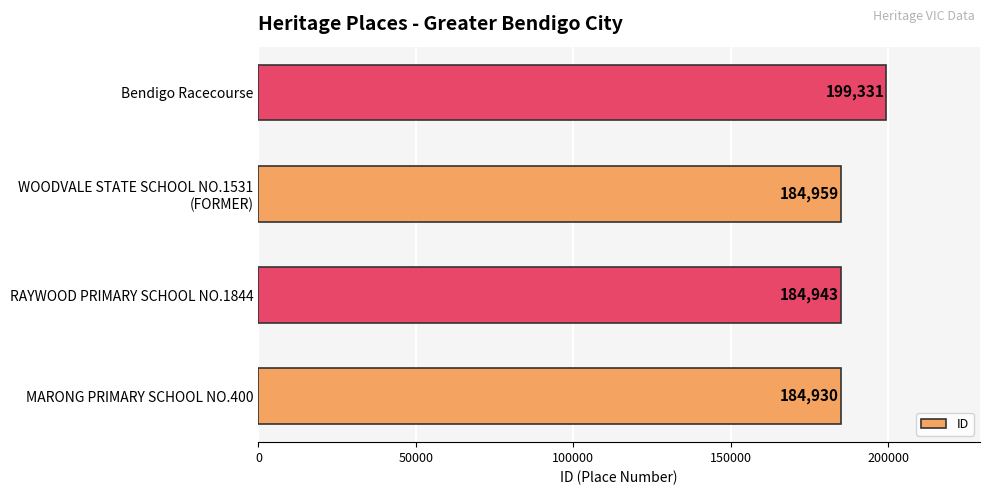

The chart shows a value of 283650 at Bendigo Racecourse. True or false?

False